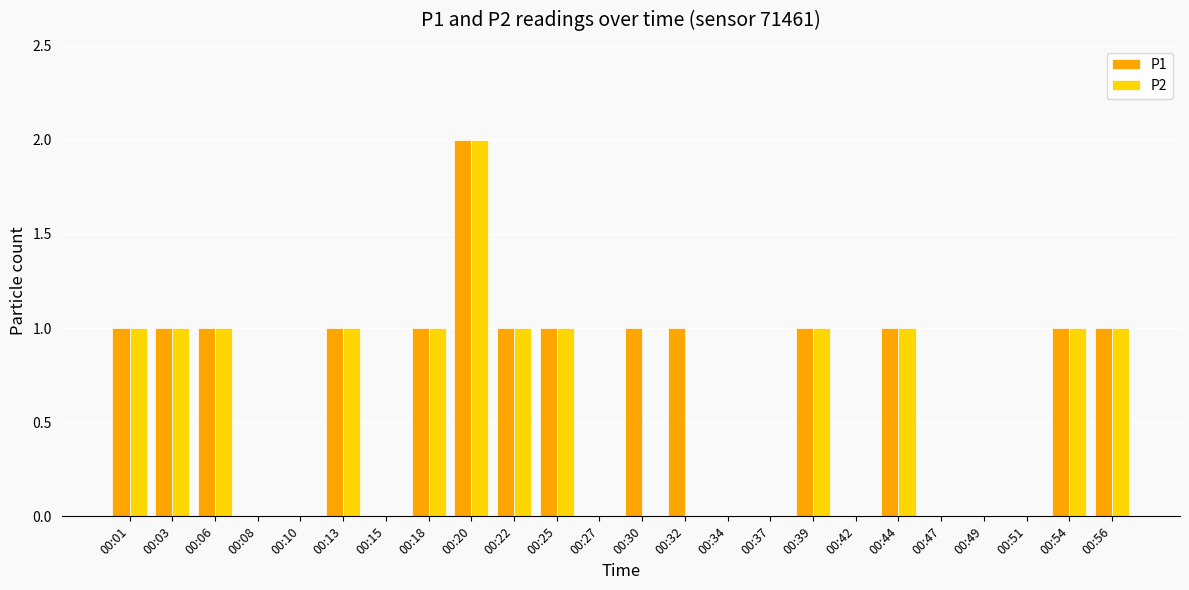

What is the highest value of the P1 series?

2